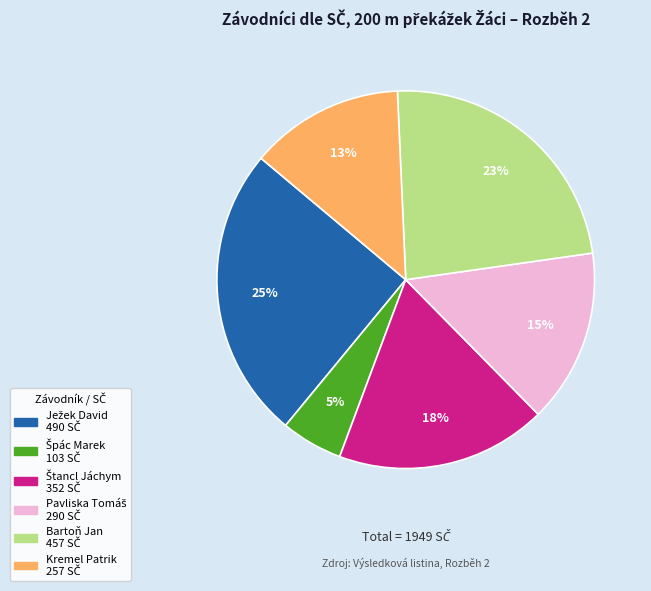

How many slices are in this pie chart?

6